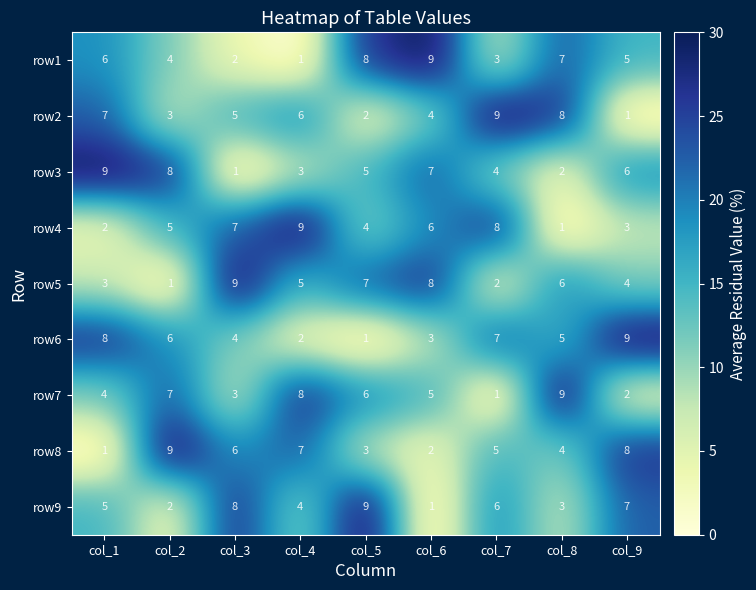

Rank the series at col_5 from lowest to highest value.

row6, row2, row8, row4, row3, row7, row5, row1, row9